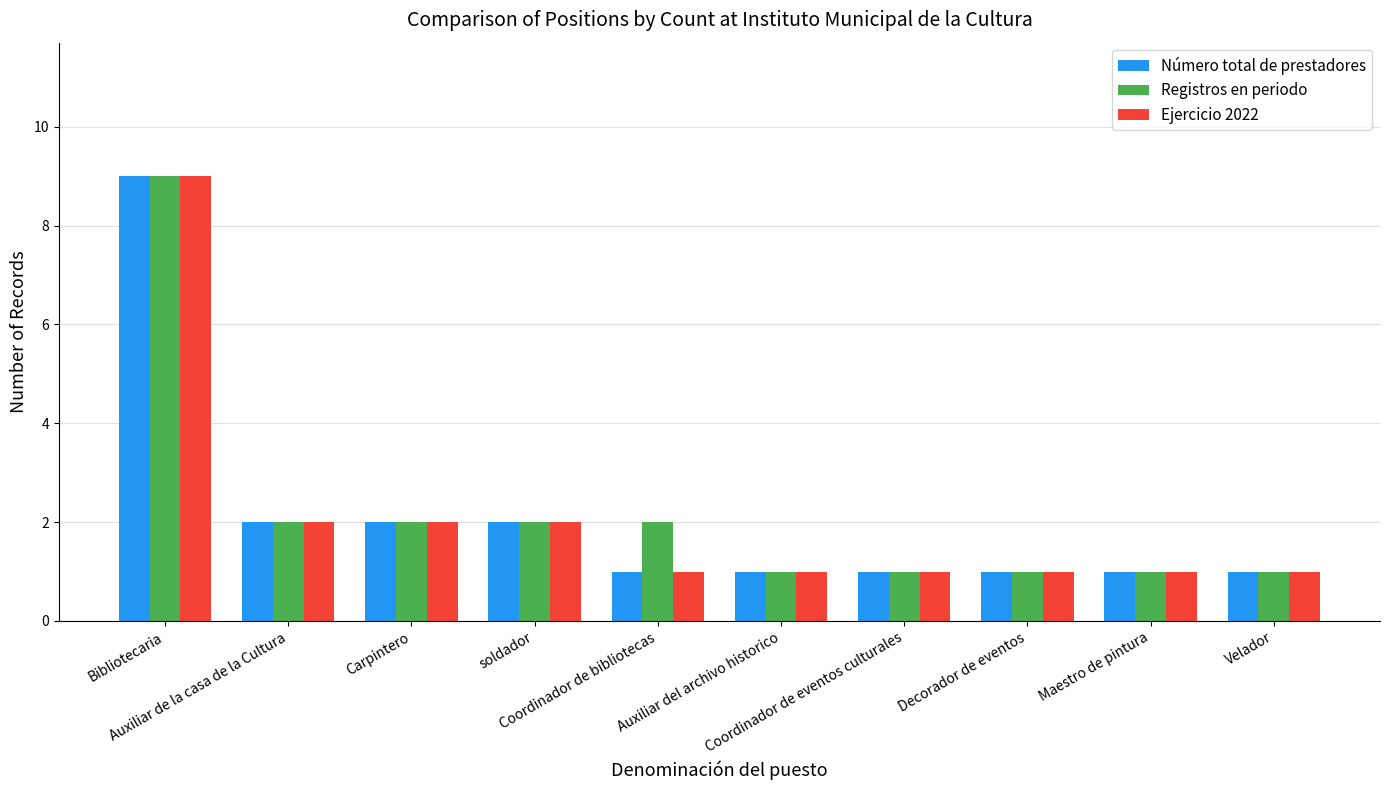

What is the total value across all series at Coordinador de bibliotecas?

4